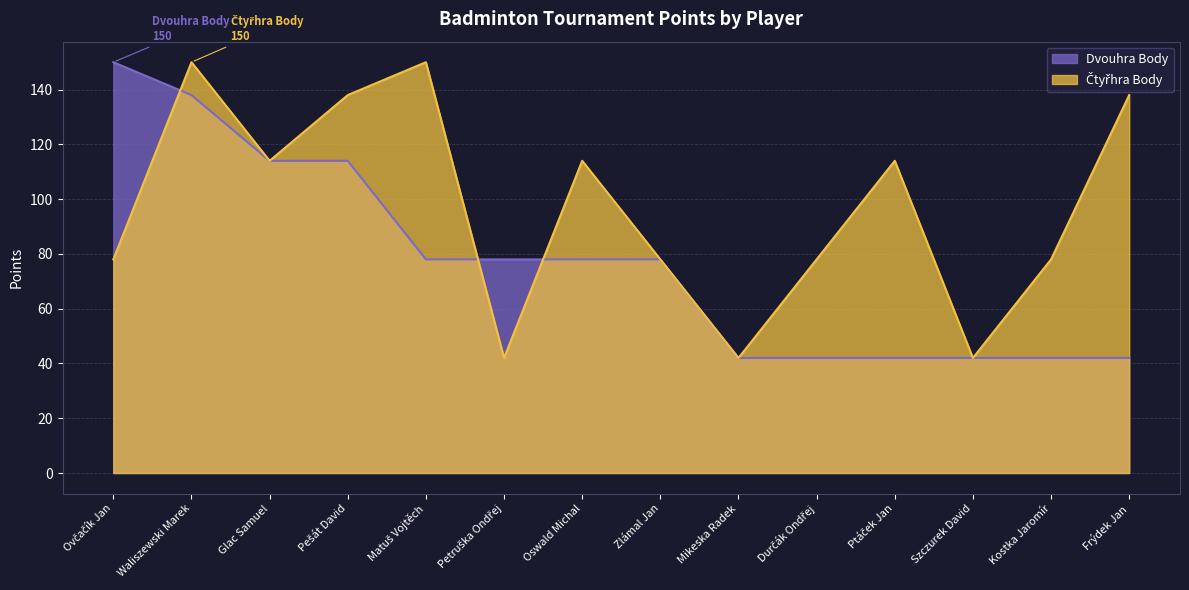

What is the label of the 8th point from the left?

Zlámal Jan